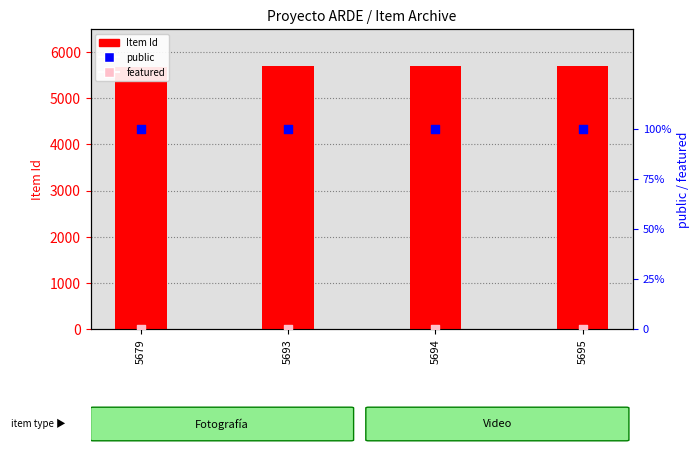

What are all the series names shown in the legend?

Item Id, public, featured